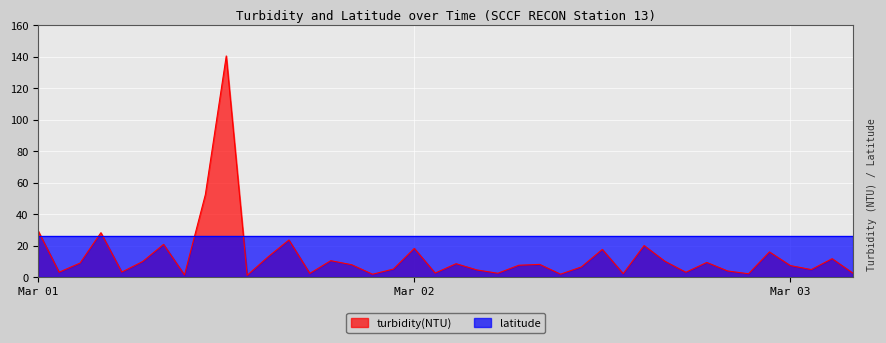

Count the number of data series in this chart.

2